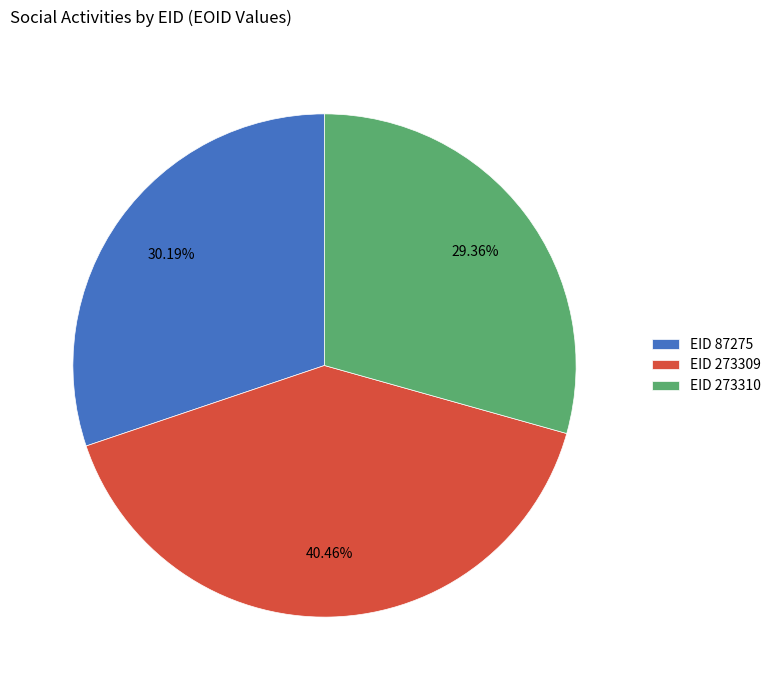

Approximately how many times larger is the value at EID 273310 compared to EID 87275?

1.0